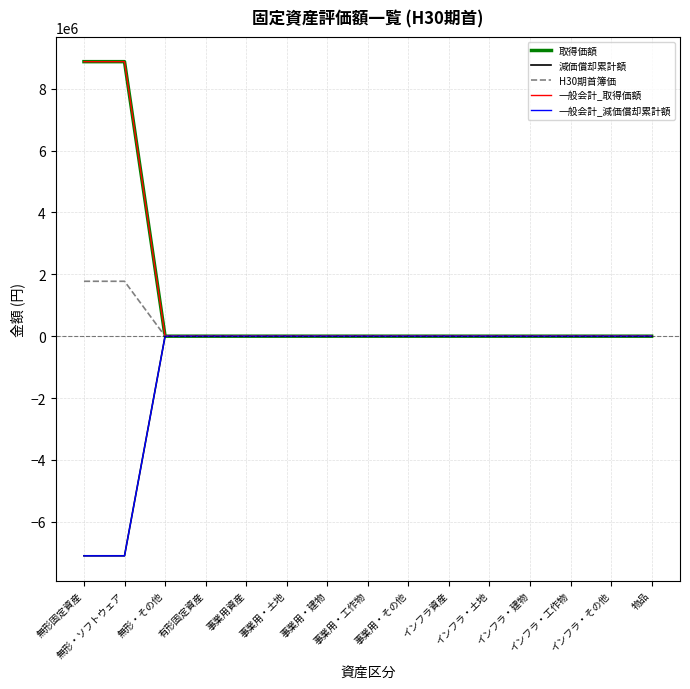

Does the chart display data point markers on the line(s)?

No